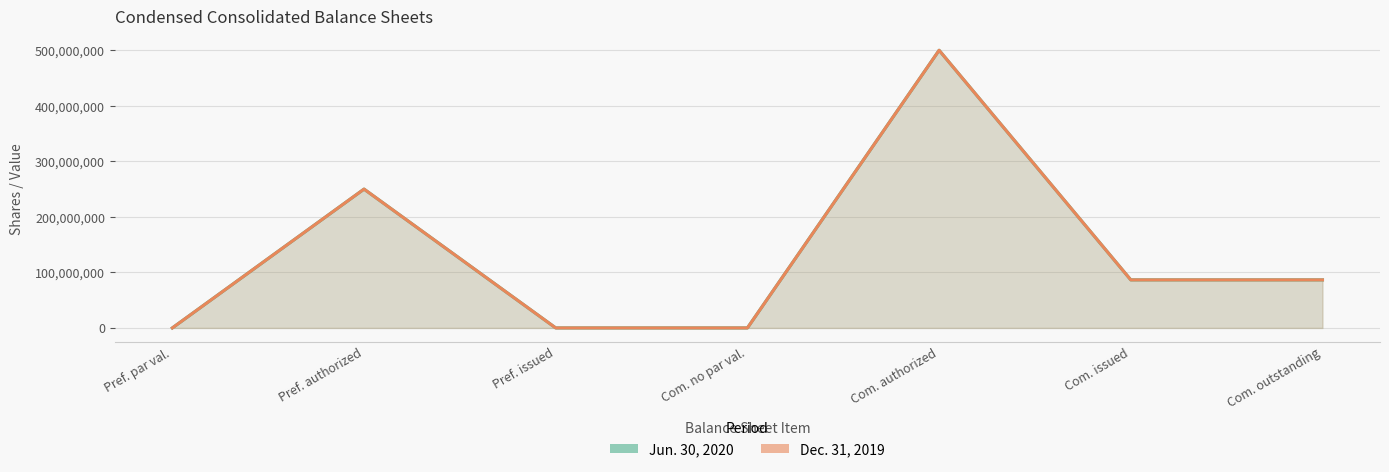

Which series has the largest range (max minus min)?

Jun. 30, 2020